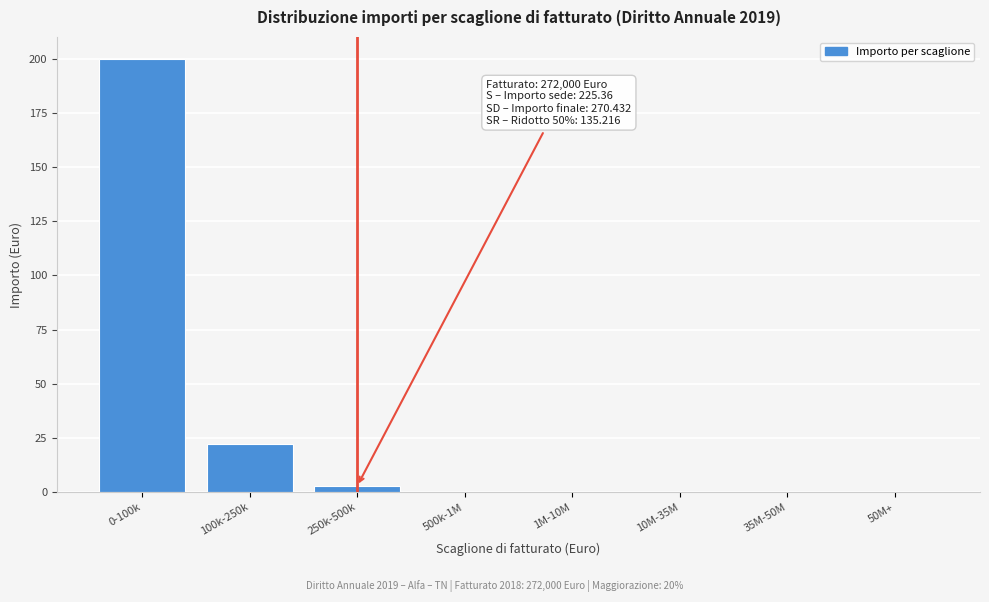

Reading left to right, list all the values displayed in this chart.

0-100k=200.0	100k-250k=22.5	250k-500k=2.9	500k-1M=0.0	1M-10M=0.0	10M-35M=0.0	35M-50M=0.0	50M+=0.0